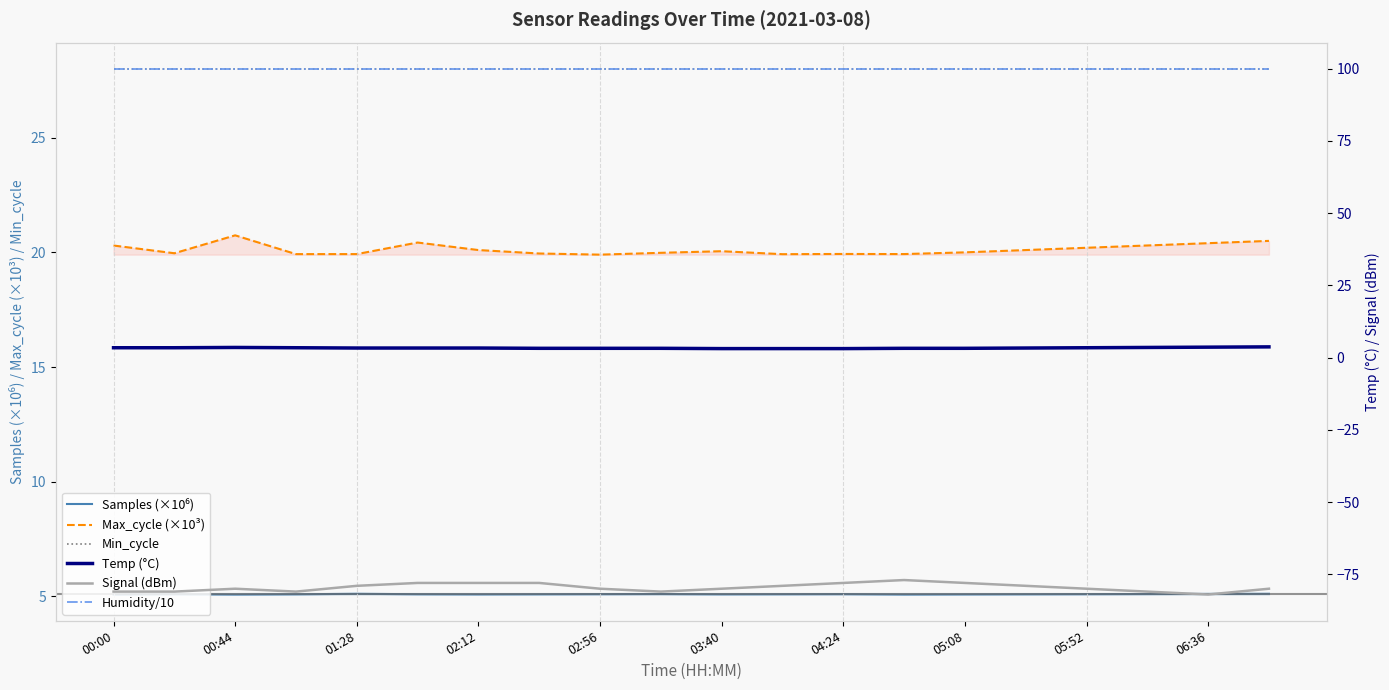

True or false: Samples (×10⁶) and Humidity/10 intersect in this chart.

False